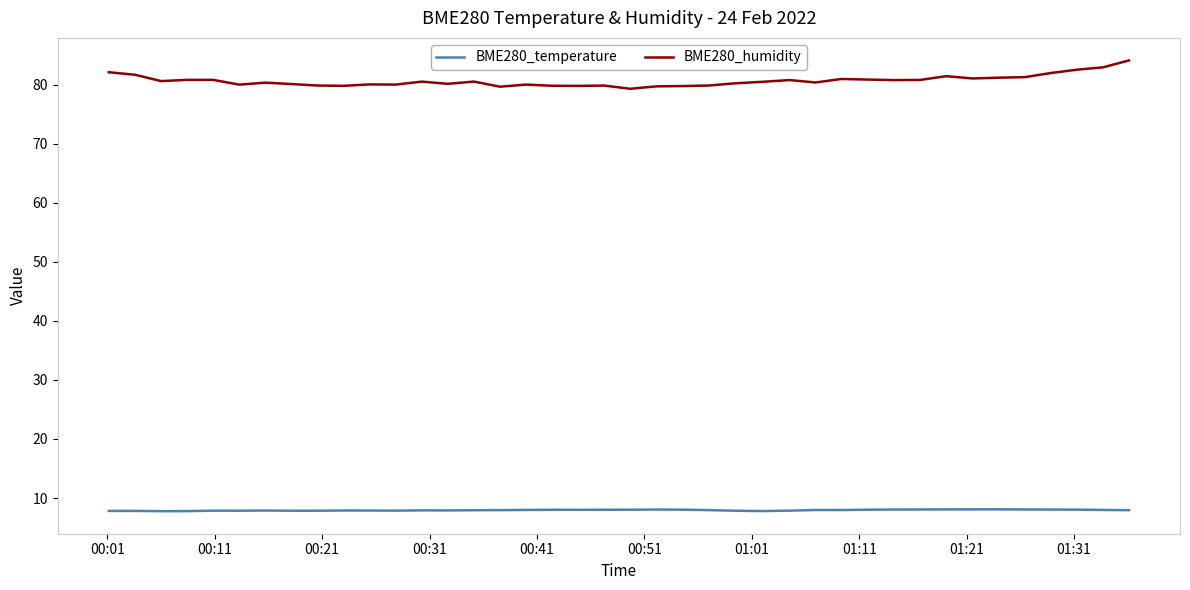

True or false: BME280_temperature and BME280_humidity cross at least once.

False